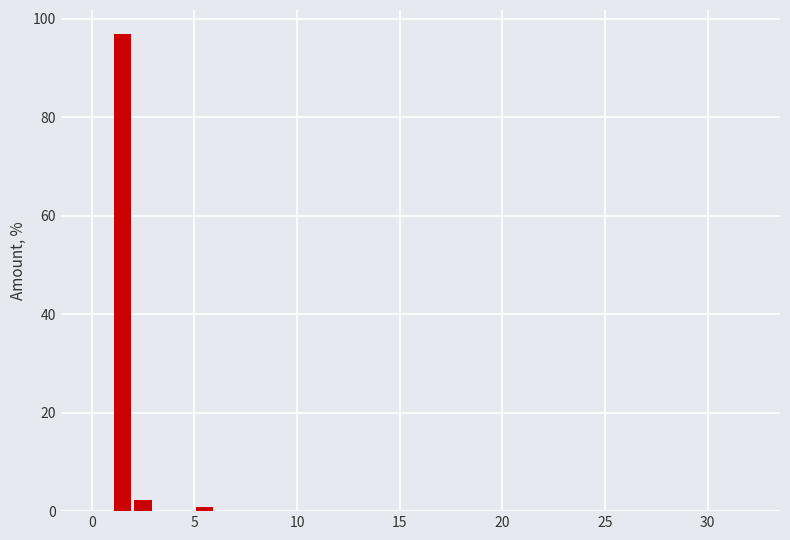

Read against the x-axis, roughly where is the centre of the tallest bar?

1.5